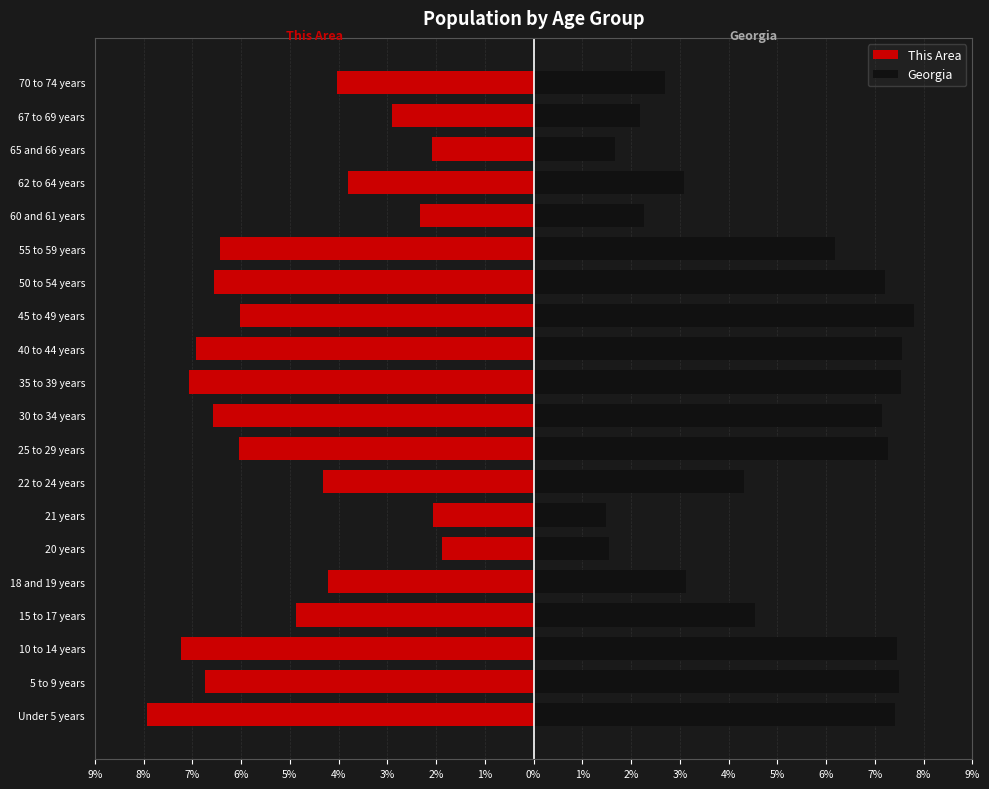

Is it true that This Area equals -2.1 at 21 years?

True